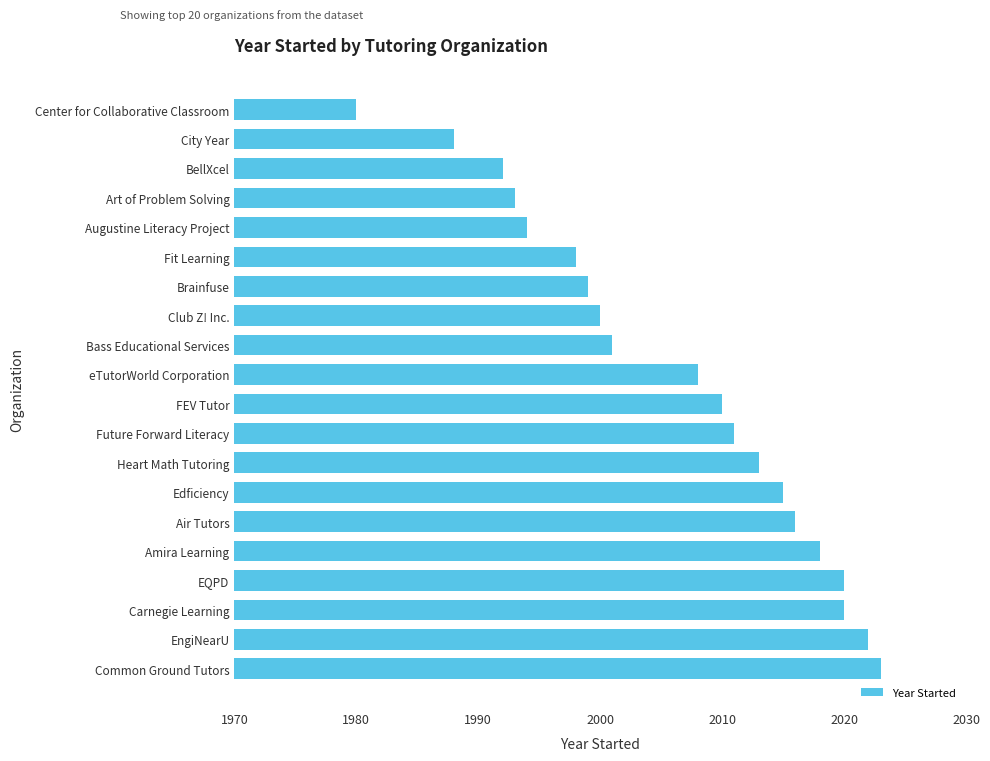

The chart shows a value of 1999 at Brainfuse. True or false?

True